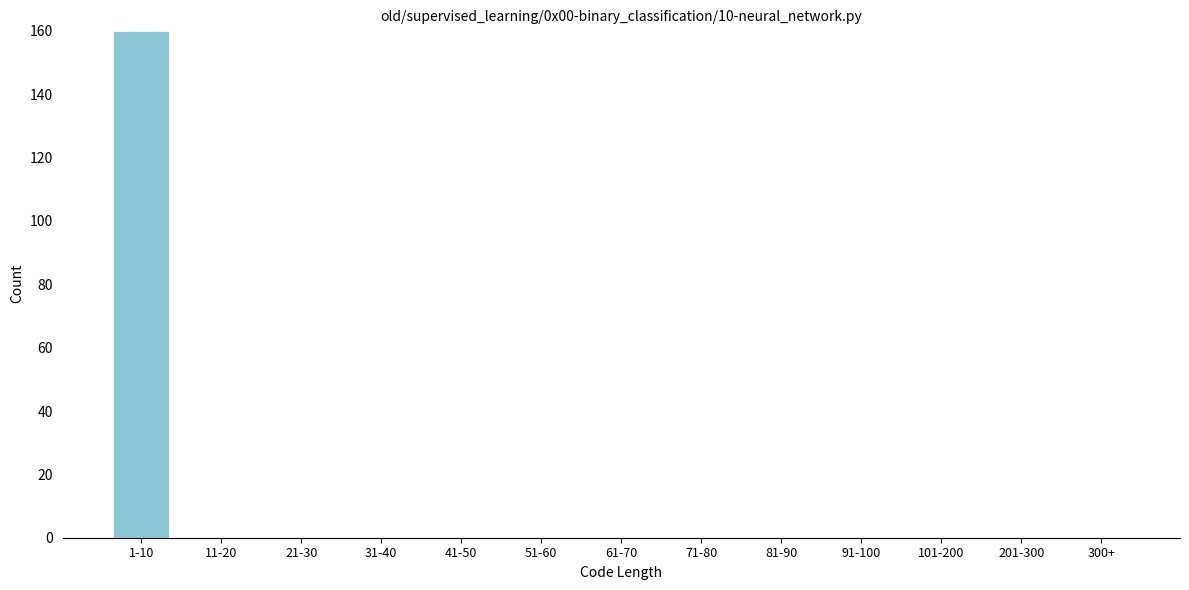

Reading left to right, list all the values displayed in this chart.

1-10=160	11-20=0	21-30=0	31-40=0	41-50=0	51-60=0	61-70=0	71-80=0	81-90=0	91-100=0	101-200=0	201-300=0	300+=0